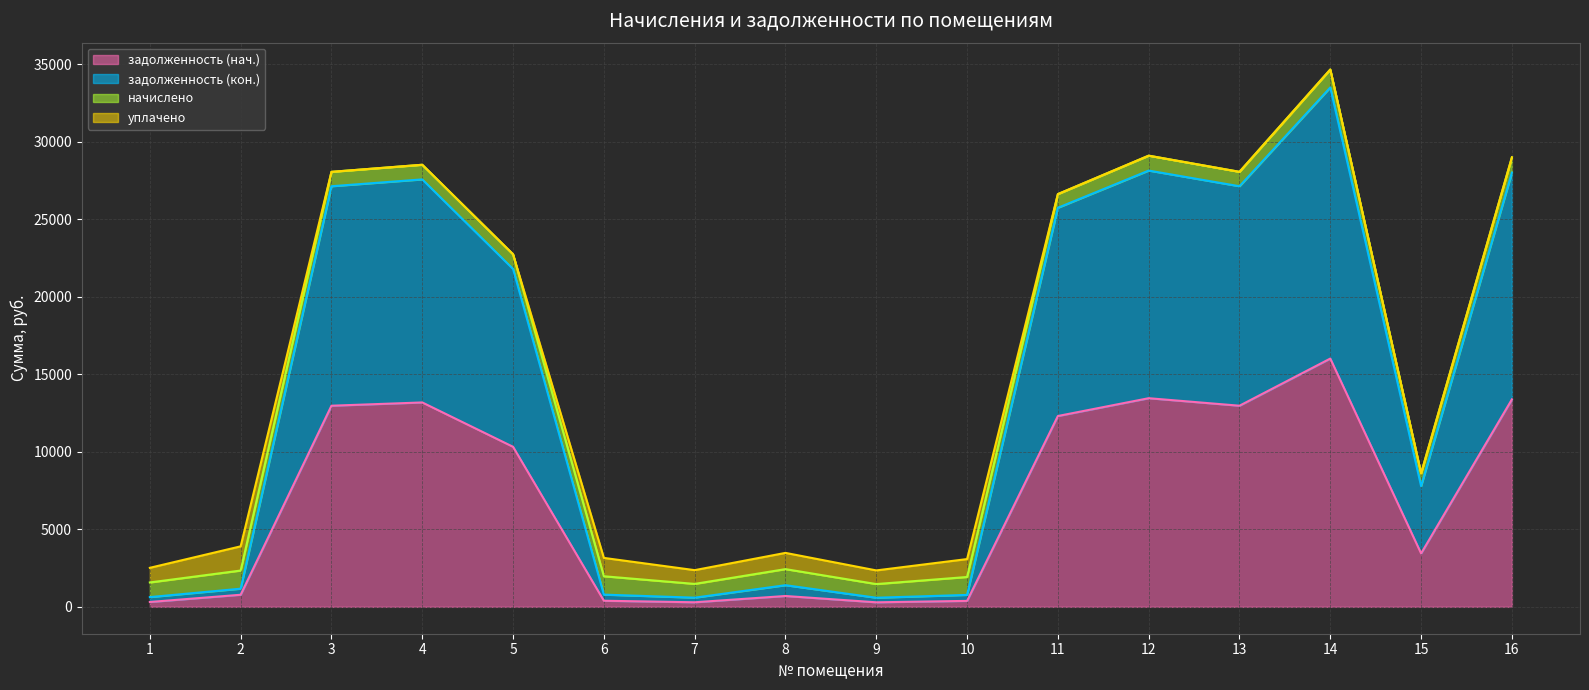

What is the minimum value for задолженность (кон.)?

587.5